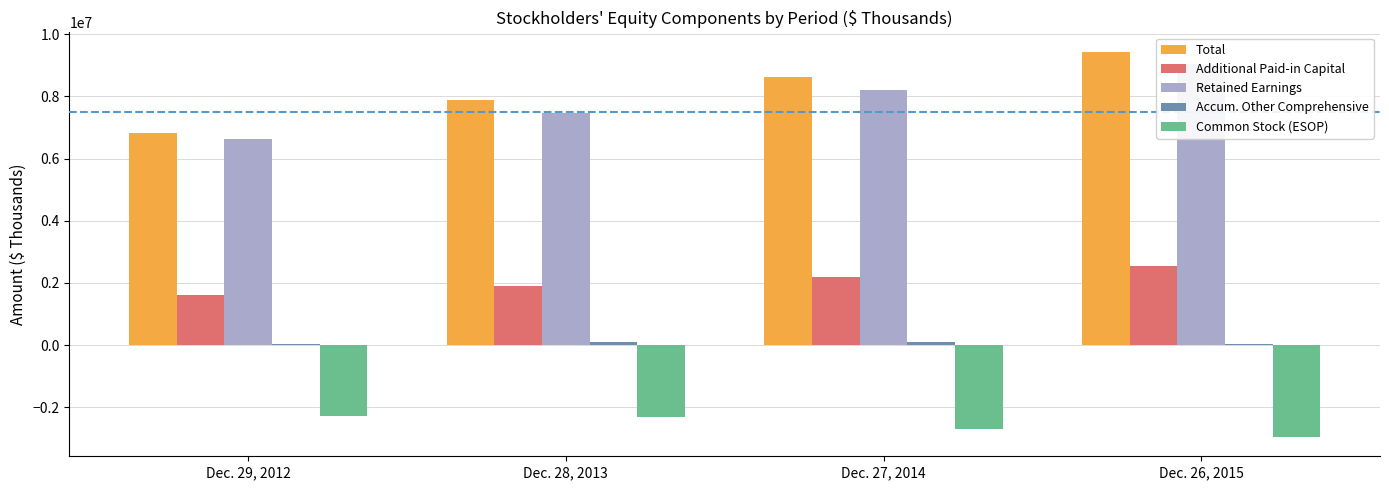

What is the value of the Additional Paid-in Capital bar at the 4th from the left?

2556391